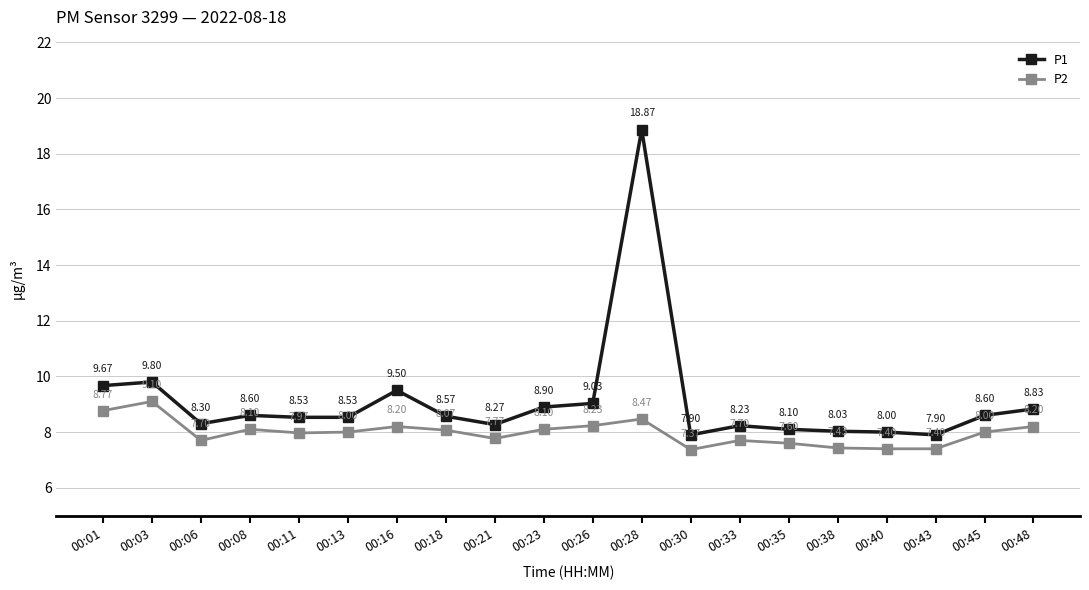

What are all the series names shown in the legend?

P1, P2